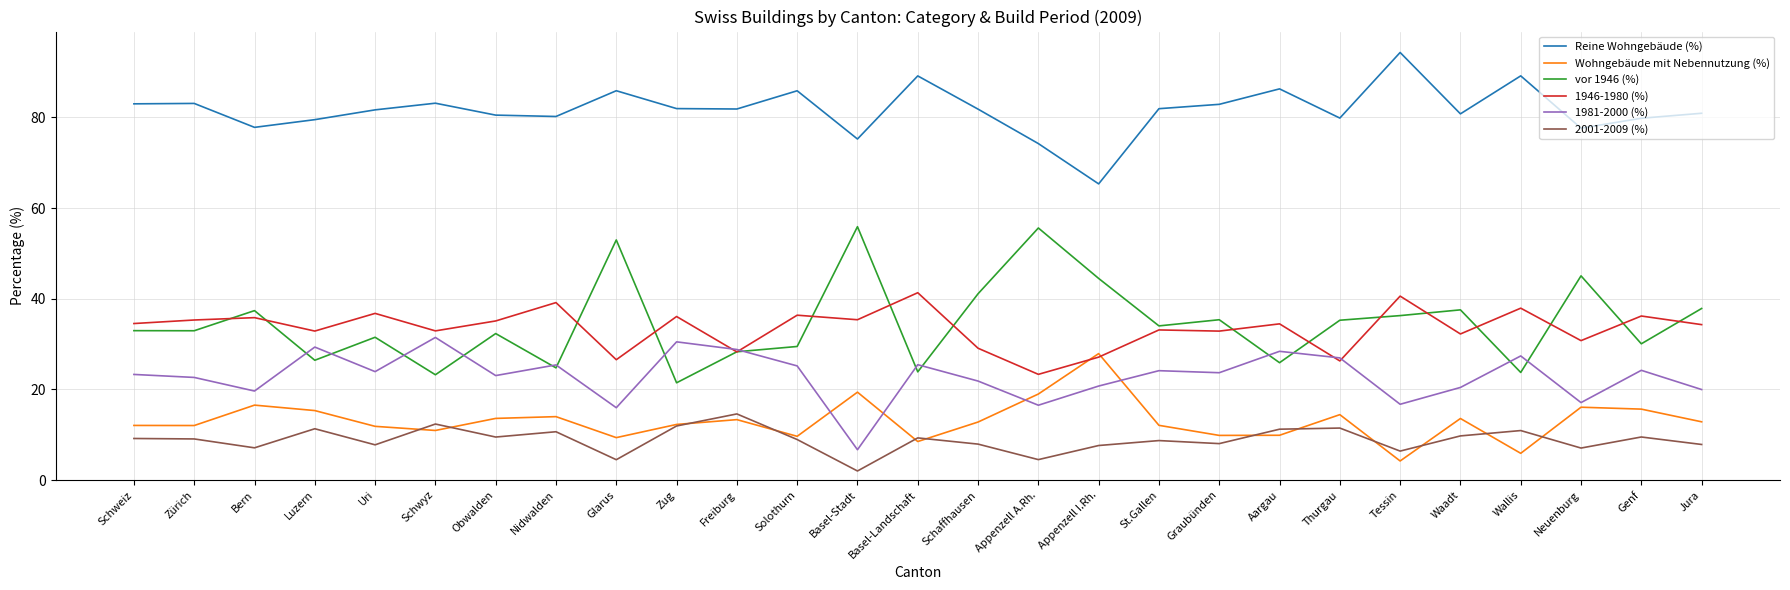

At Schaffhausen, list the series in order from largest to smallest.

Reine Wohngebäude (%), vor 1946 (%), 1946-1980 (%), 1981-2000 (%), Wohngebäude mit Nebennutzung (%), 2001-2009 (%)